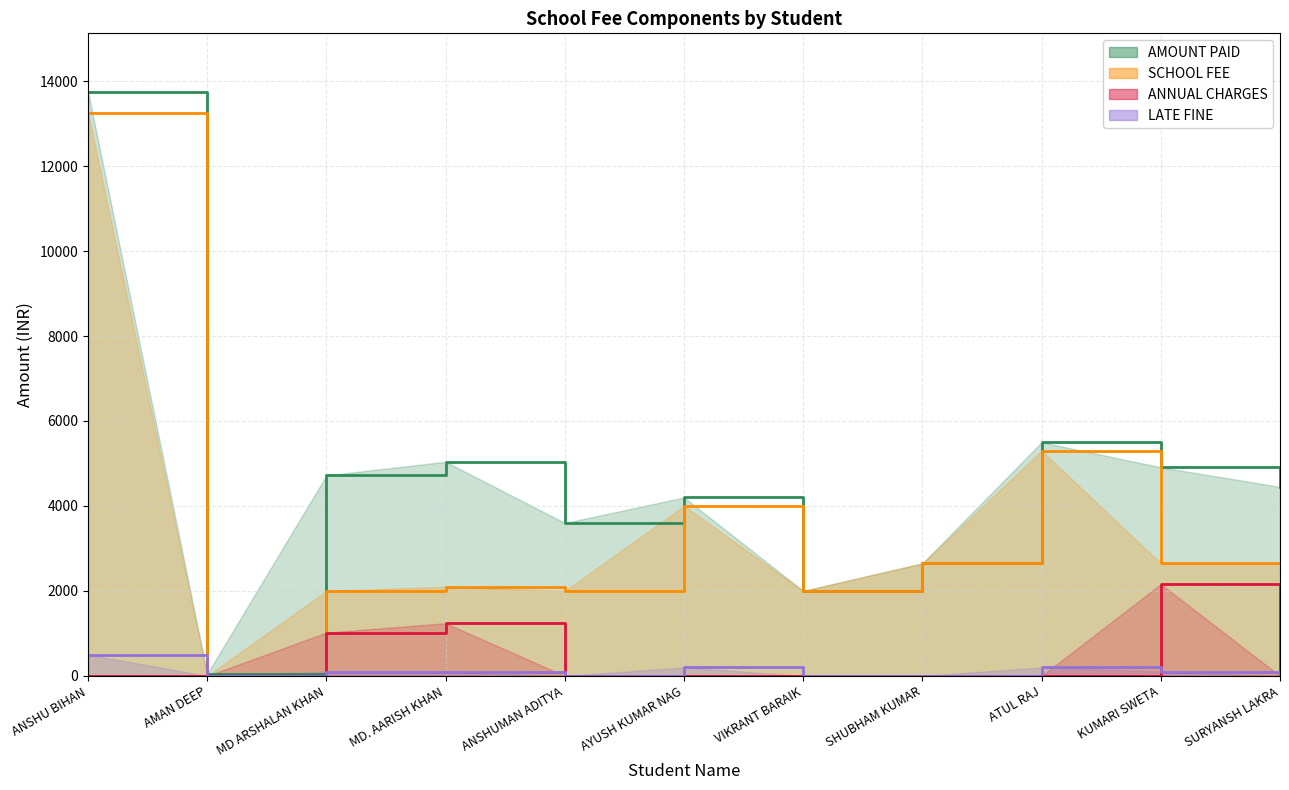

How many interior local valleys does the AMOUNT PAID series have?

3